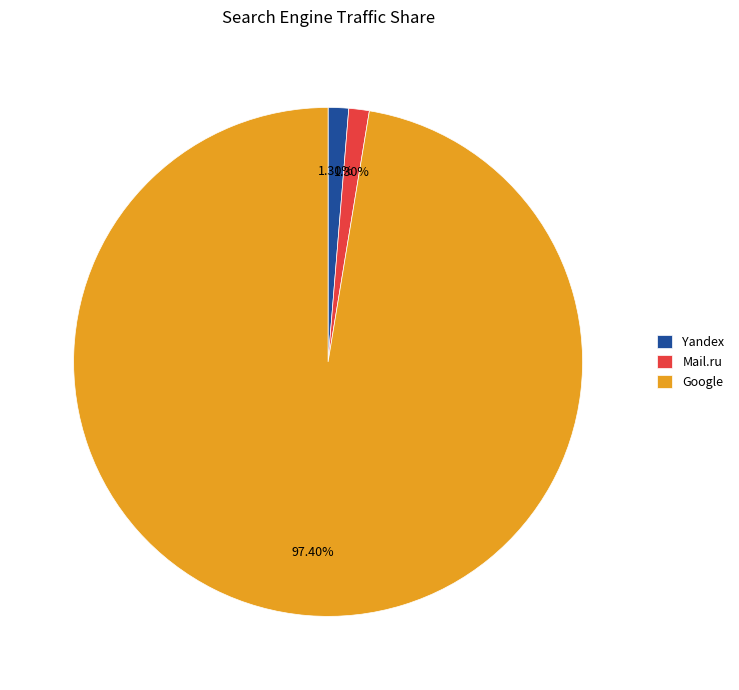

How many slices are in this pie chart?

3